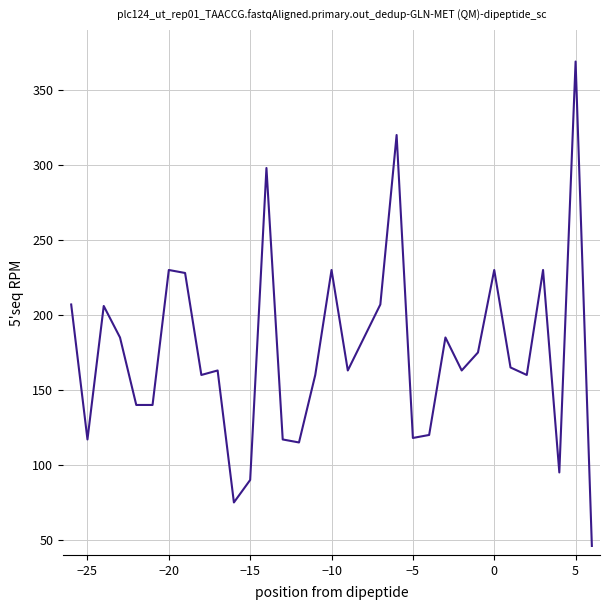

What is the minimum value shown in the chart?

46